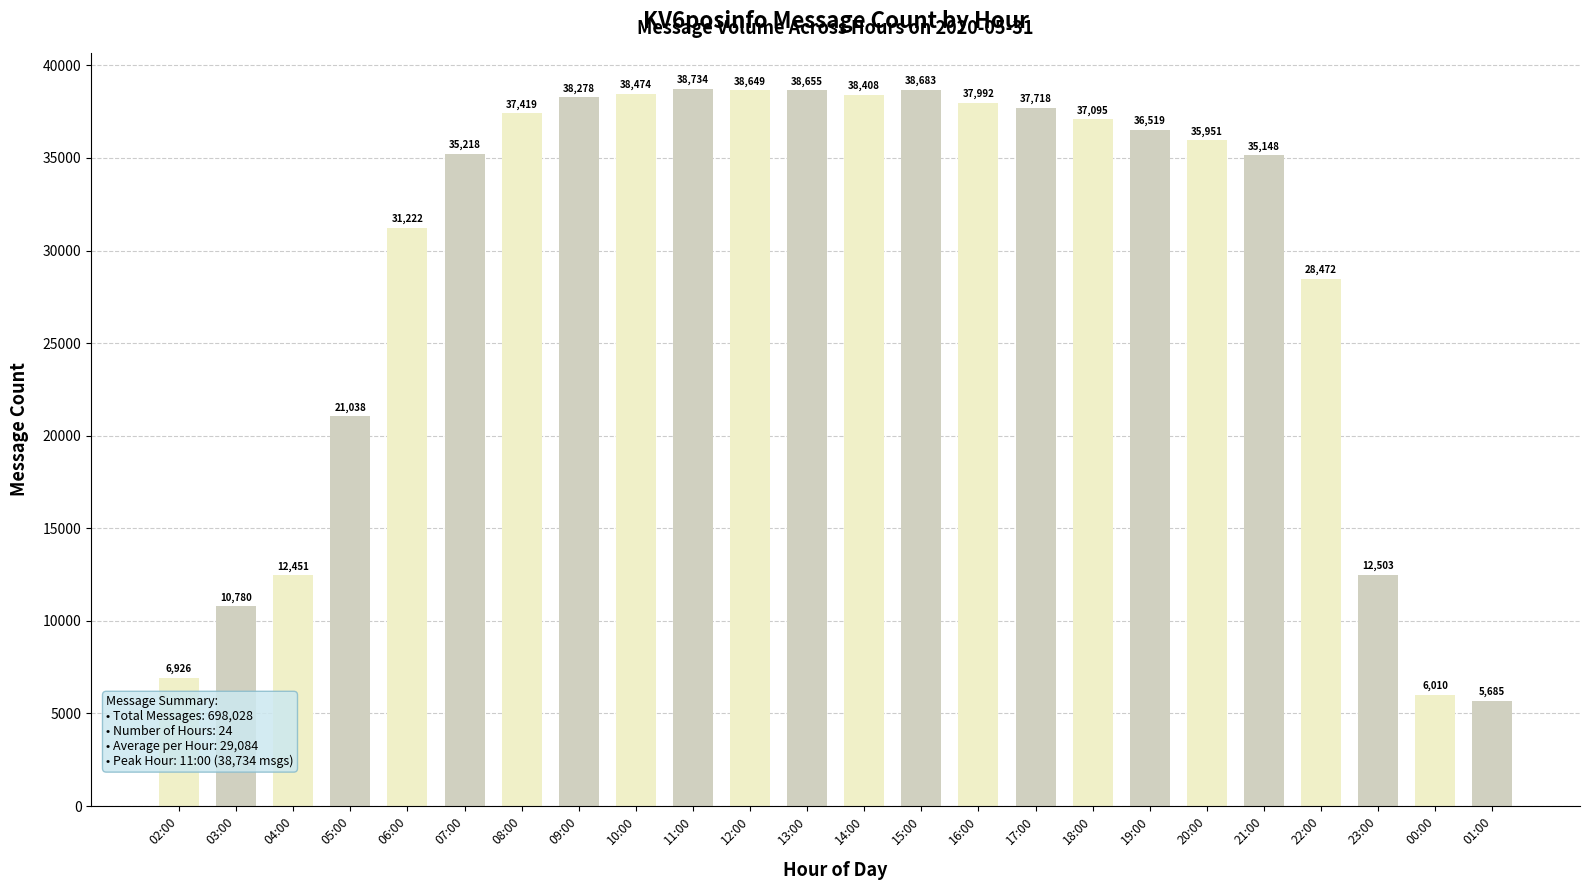

What is the label of the 24th bar from the left?

01:00